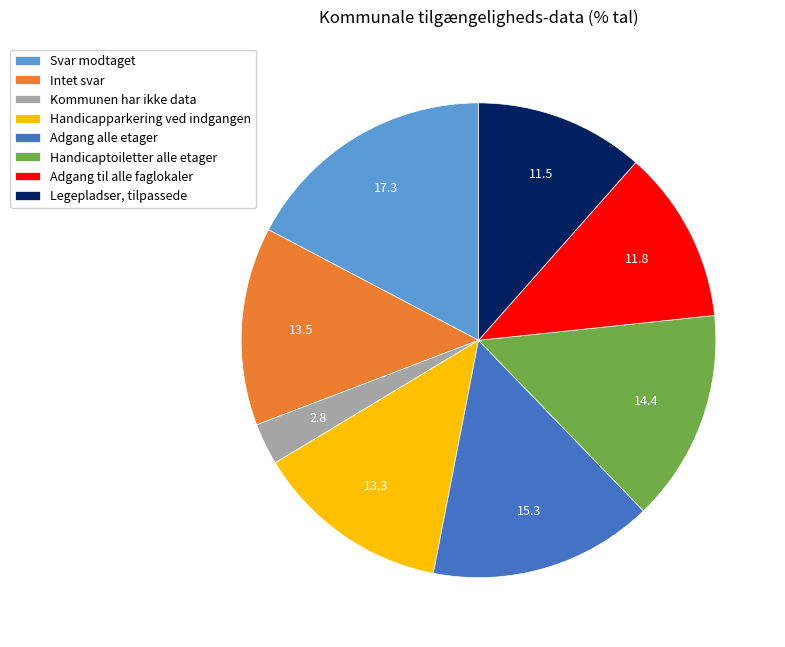

Combined, do Legepladser, tilpassede and Intet svar account for over 50%?

No